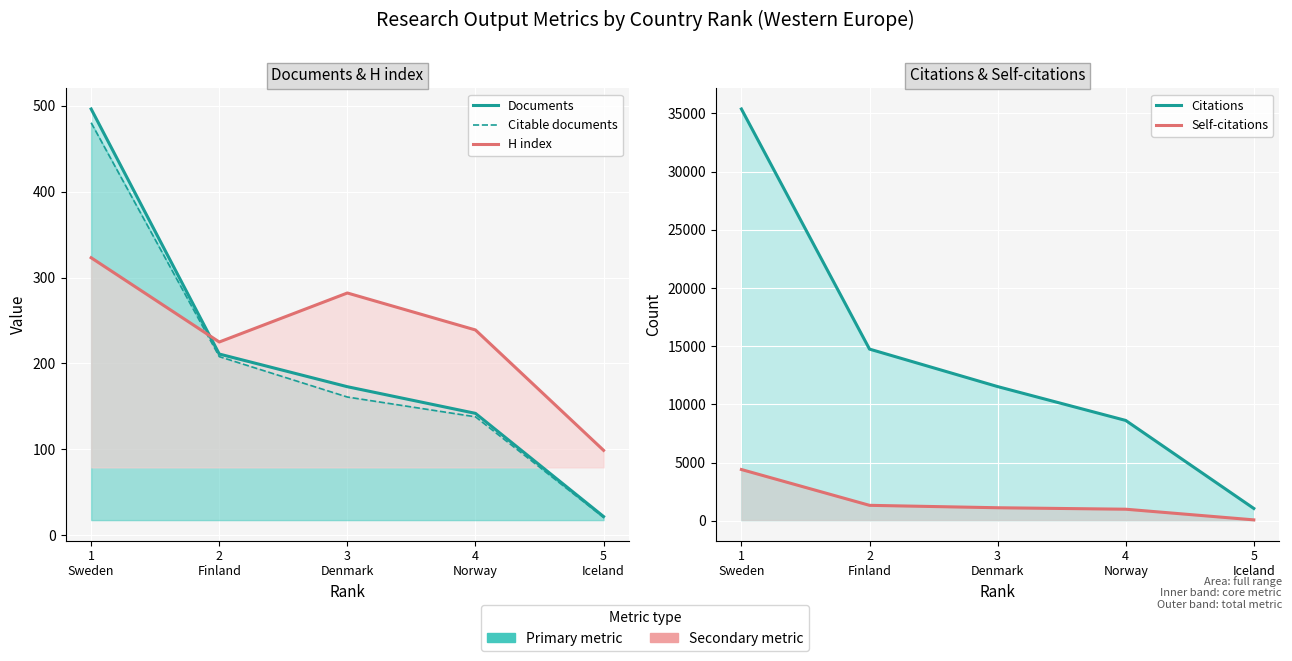

Rank the series by their maximum value, from highest to lowest.

Citations, Self-citations, Documents, Citable documents, H index